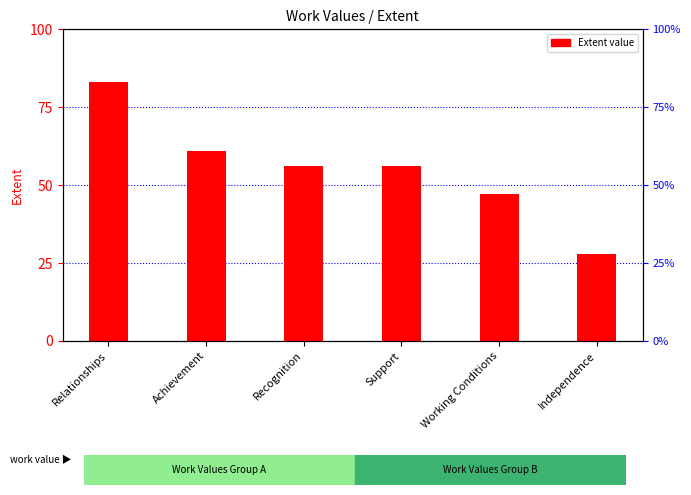

What value does the data have at Independence, to the nearest 10?

30